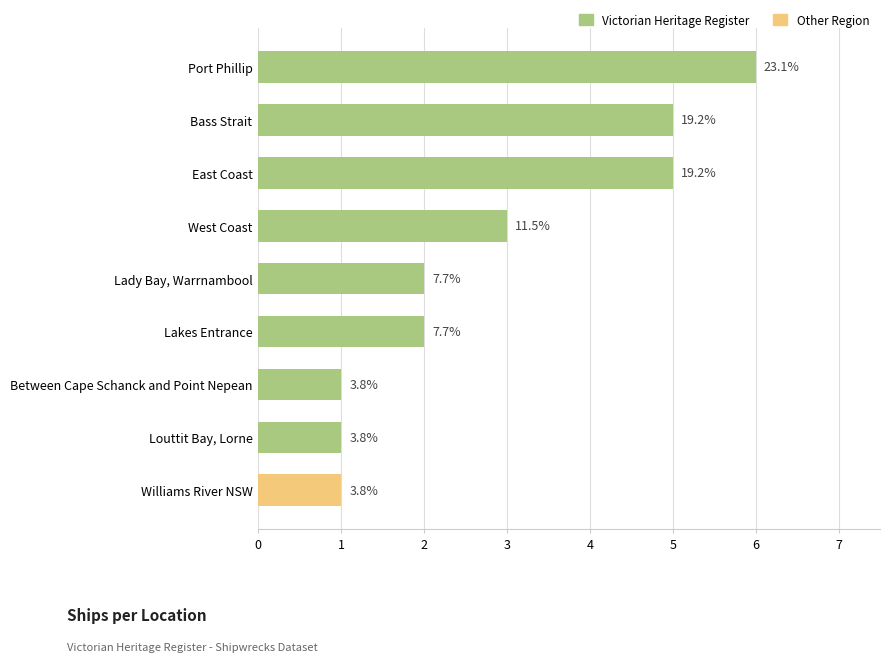

How many bars are there in total?

9